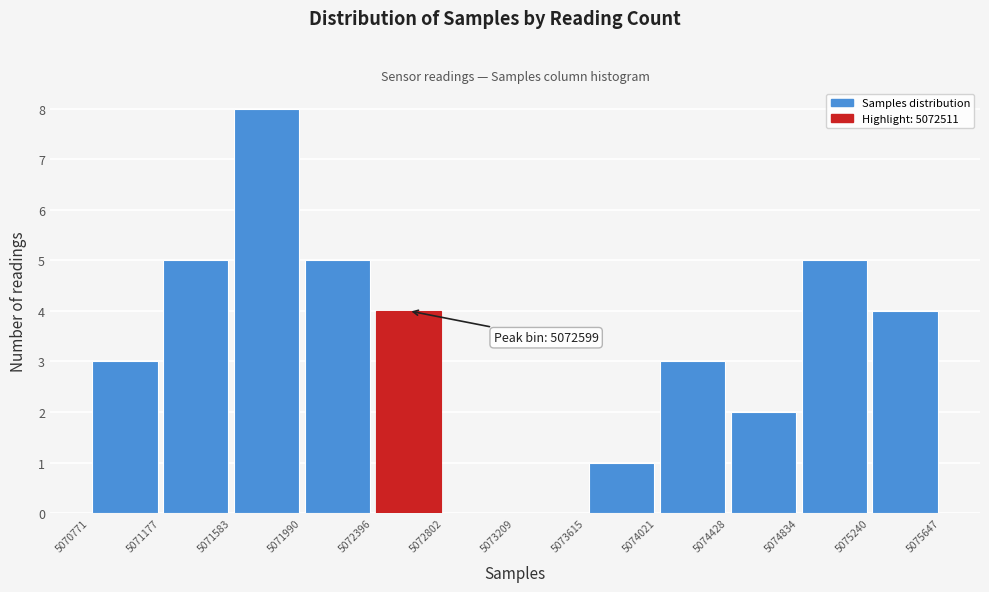

Over which range of the x-axis is the bar tallest?

5071583 to 5071990